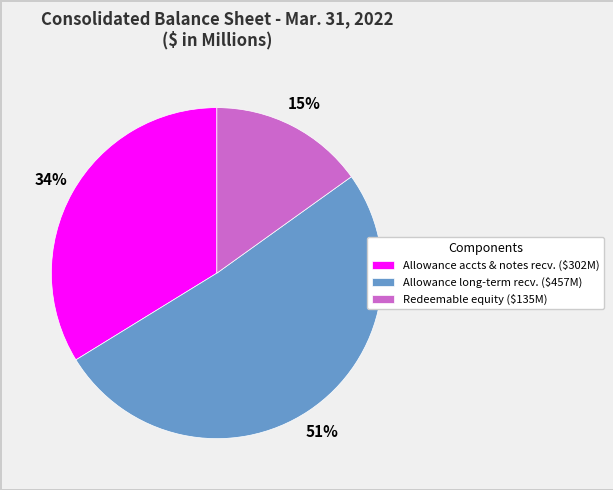

To the nearest percent, what is the difference between the largest and smallest slice percentages?

36%